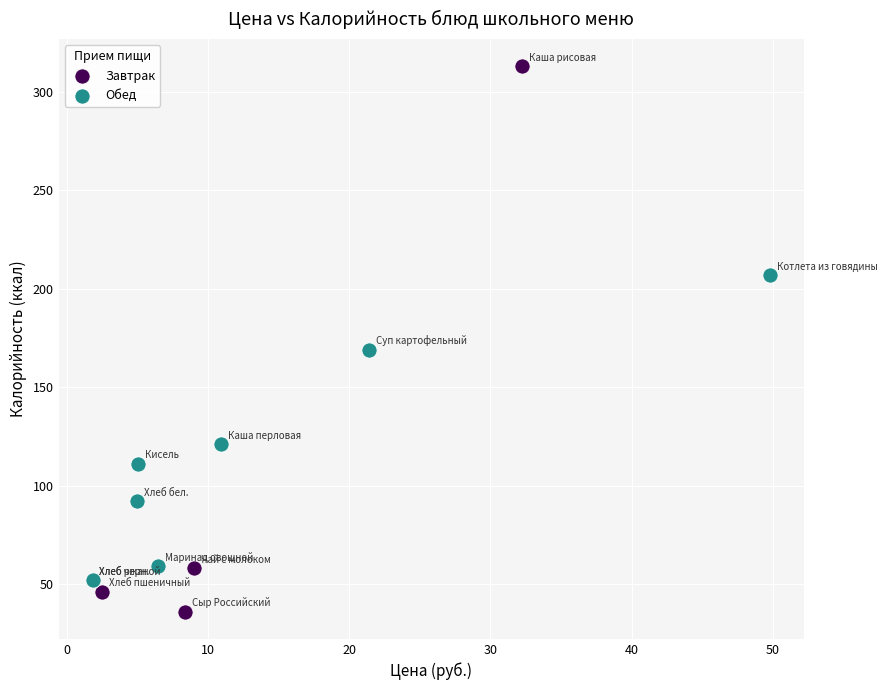

Which series contains the highest Y value?

Завтрак